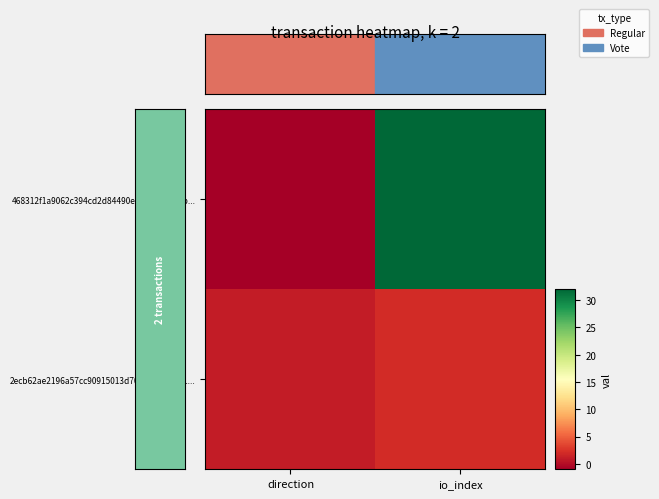

Rank the series by their maximum value, from highest to lowest.

468312f1a9062c394cd2d84490ecf3f888d62bb..., 2ecb62ae2196a57cc90915013d70443645e7fc1...